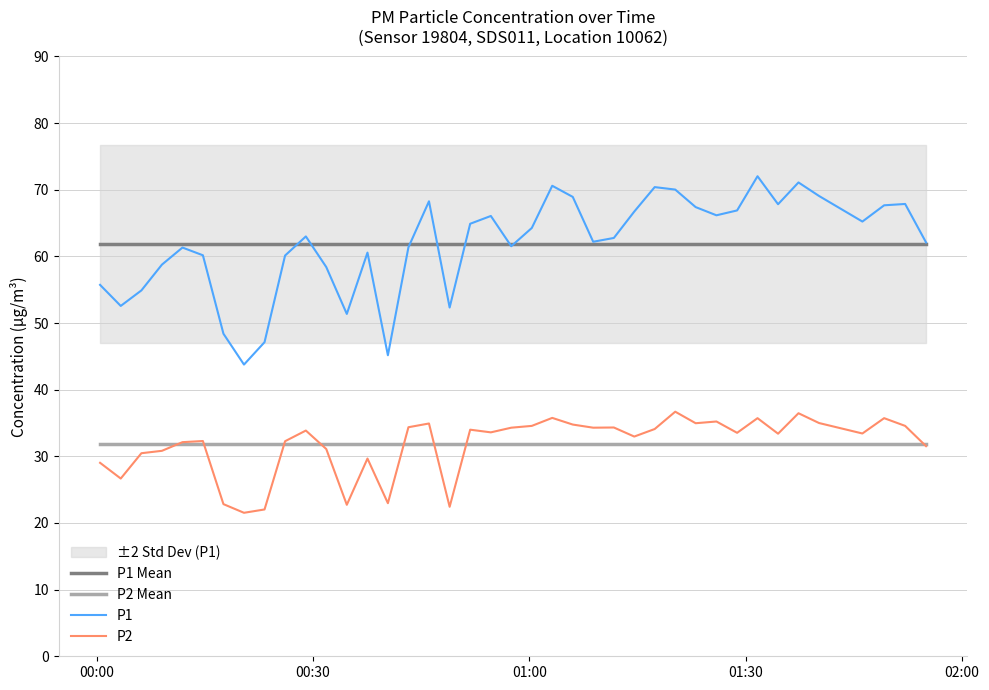

True or false: P2 Mean and P1 cross at least once.

False